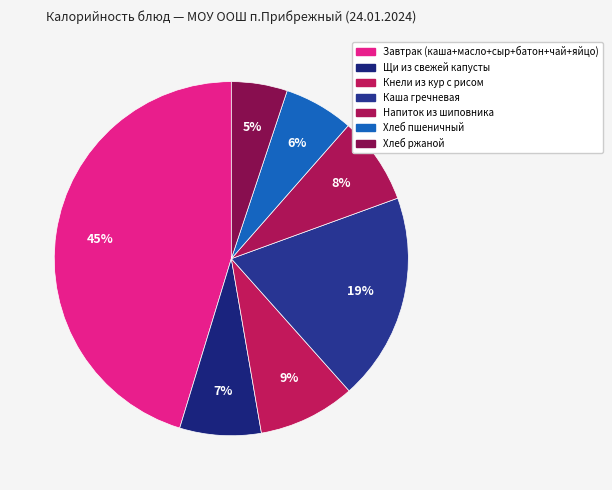

Is the sum of Каша гречневая and Завтрак (каша+масло+сыр+батон+чай+яйцо) greater than half?

Yes